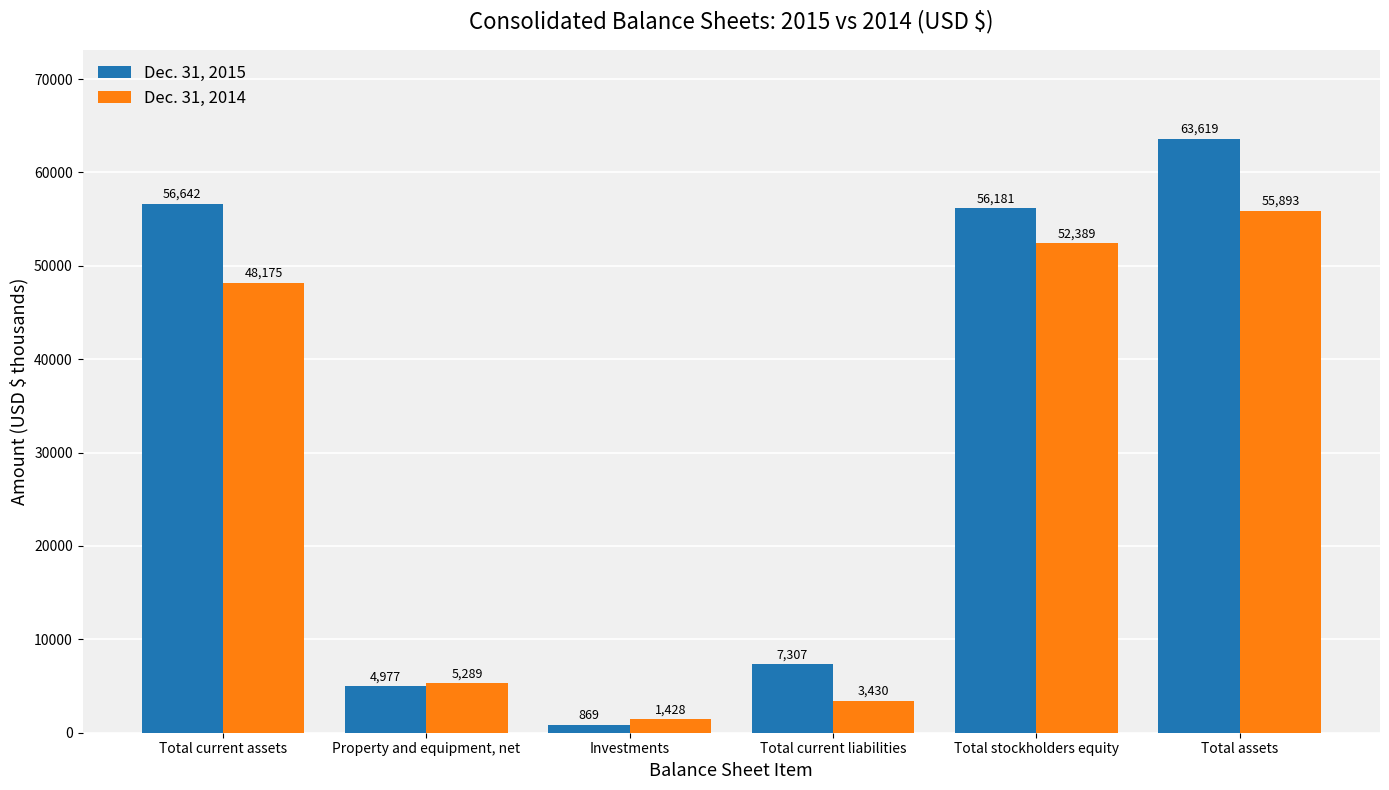

Reading right to left, extract all data points from this chart.

Dec. 31, 2015: 63619	56181	7307	869	4977	56642
Dec. 31, 2014: 55893	52389	3430	1428	5289	48175